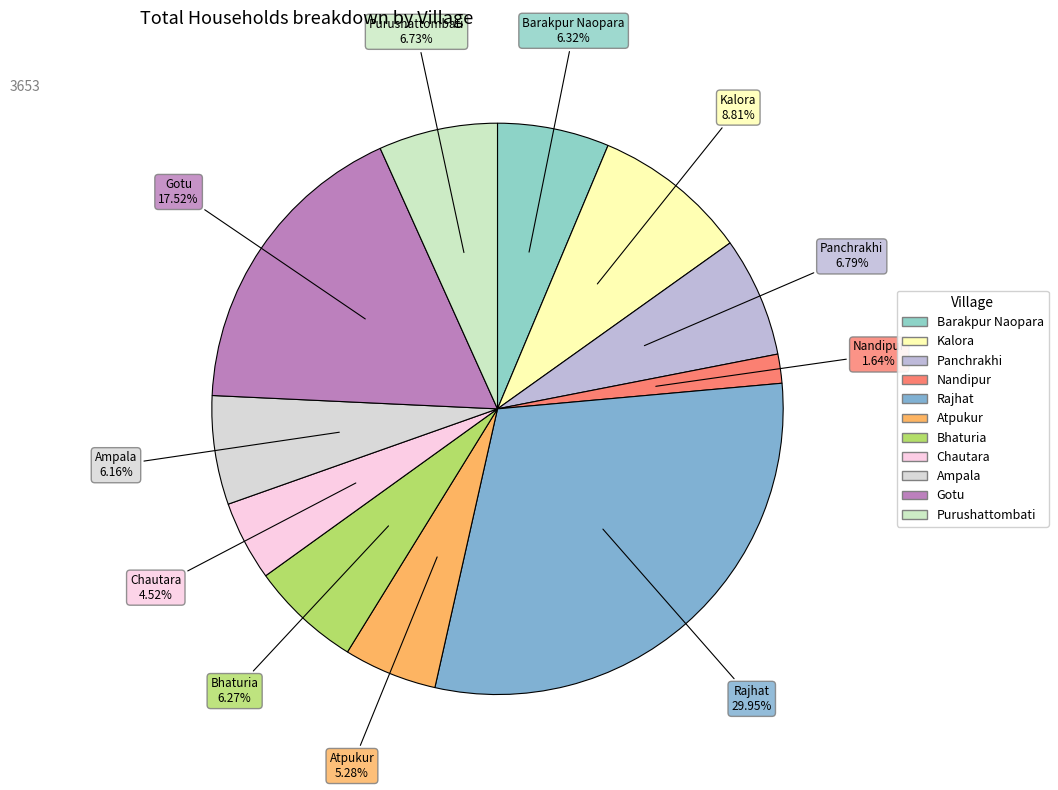

Is there any slice that represents more than half of the pie?

No